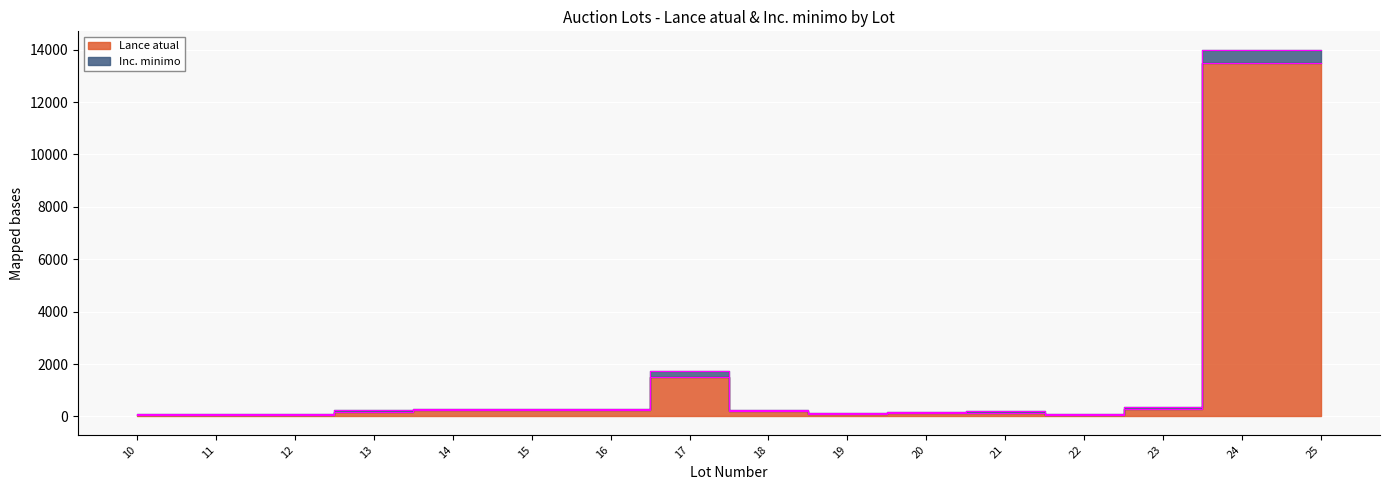

What is the approximate value at 17, to the nearest 50?

1500